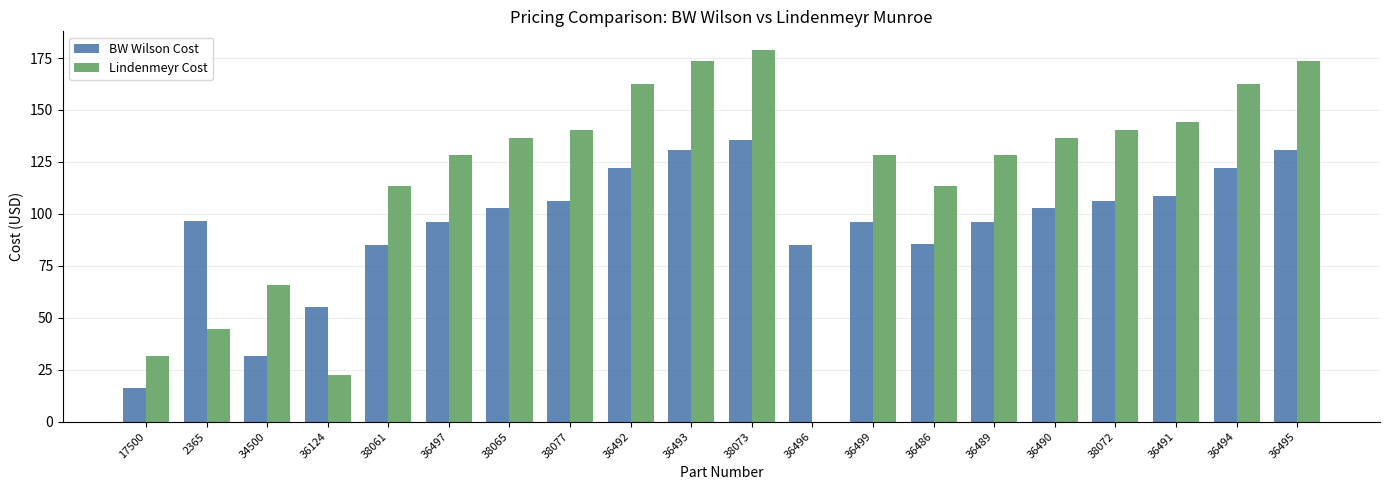

At which label does Lindenmeyr Cost first exceed 136?

38065